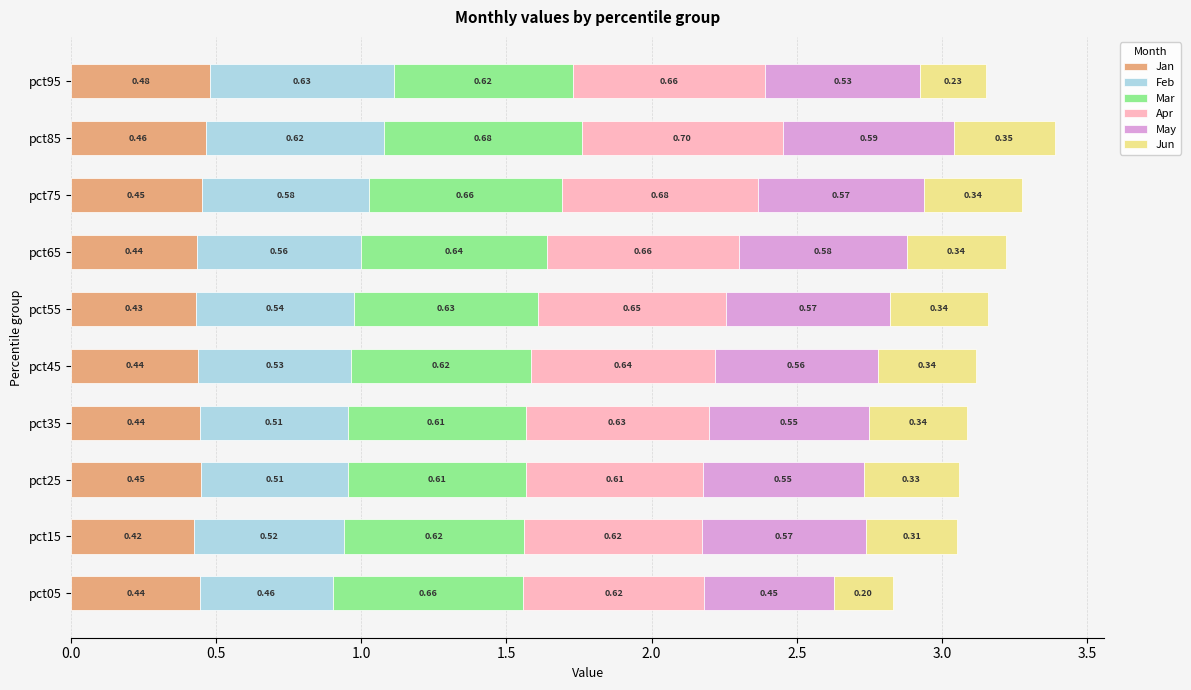

At which category is the sum across all series the highest?

pct85